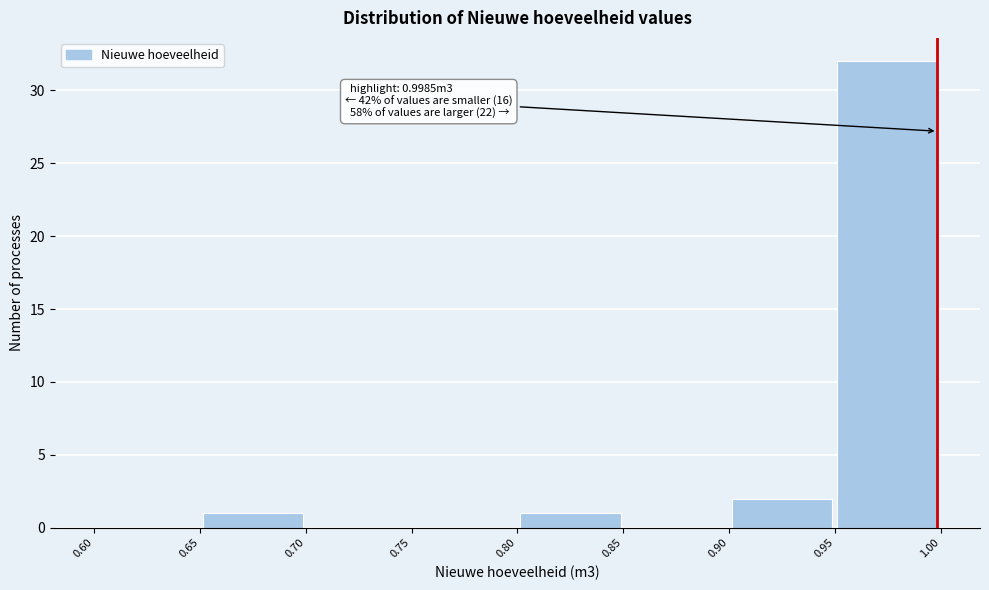

Over which range of the x-axis is the bar tallest?

0.95 to 1.00